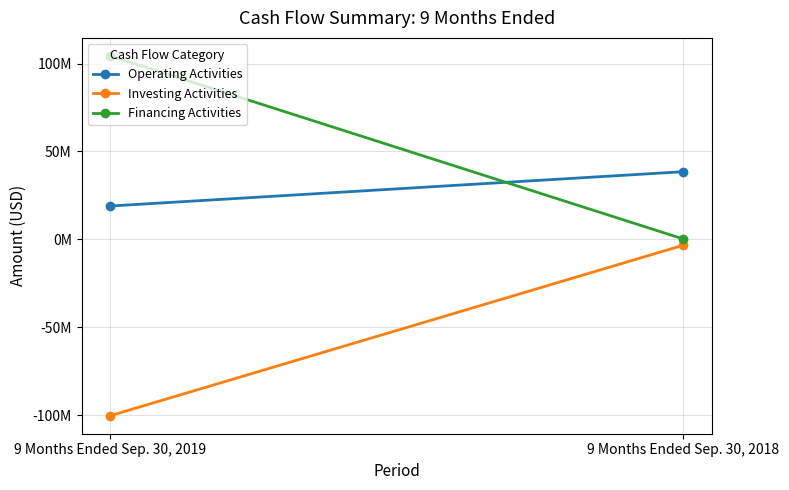

What are all the series names shown in the legend?

Operating Activities, Investing Activities, Financing Activities